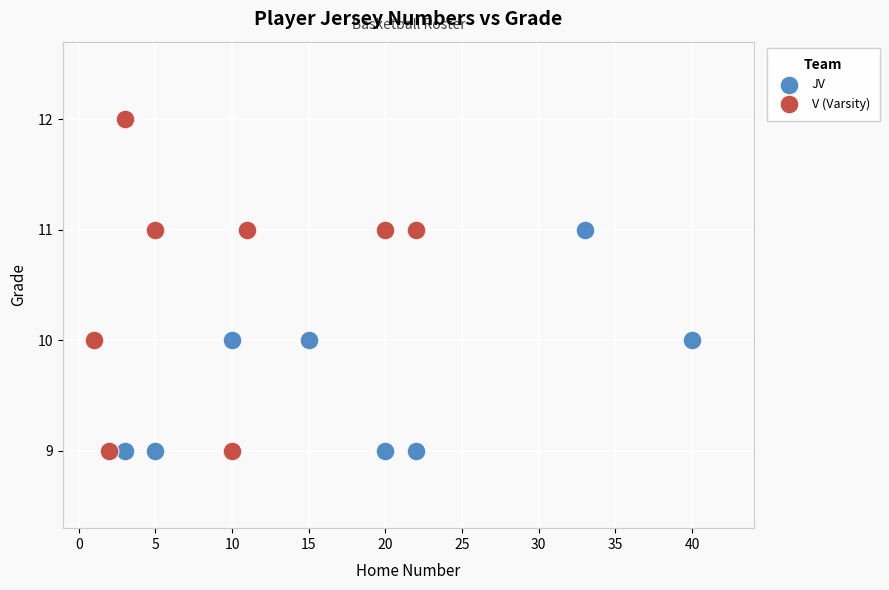

Which series contains the highest Y value?

V (Varsity)